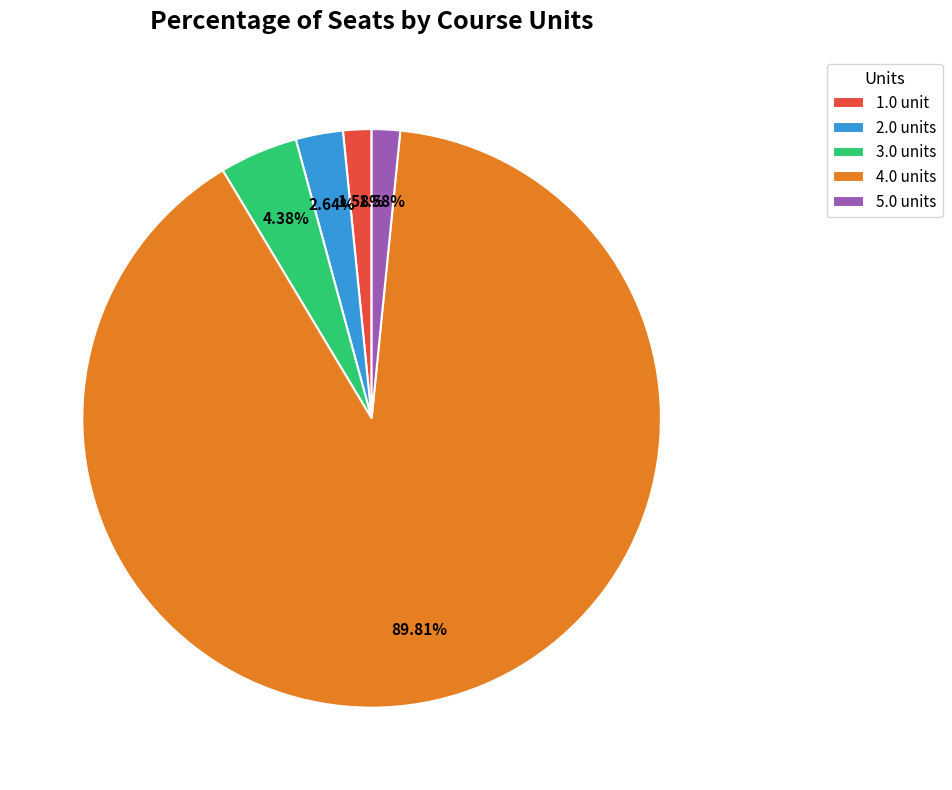

What is the majority slice?

4.0 units